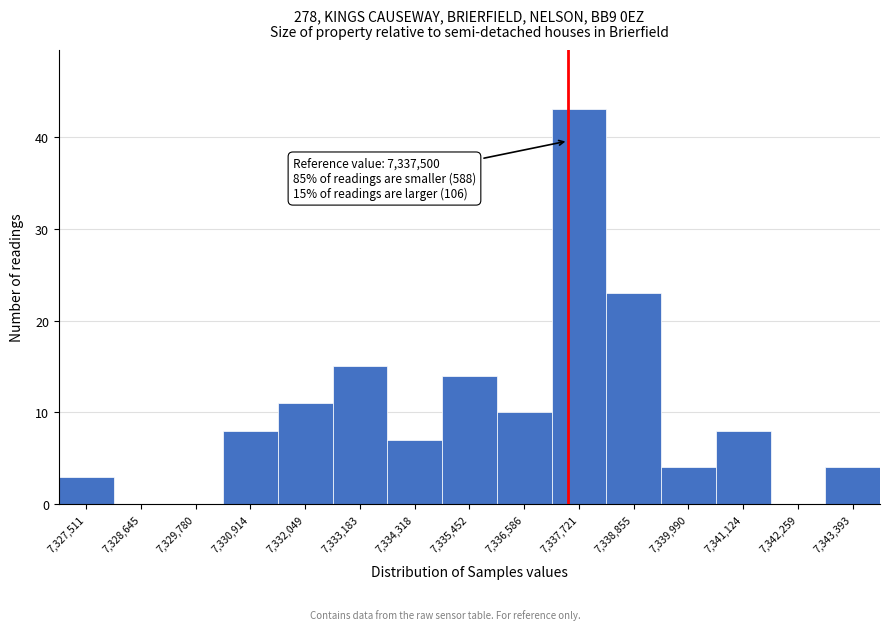

Which range on the x-axis has the tallest bar?

7337200 to 7338200